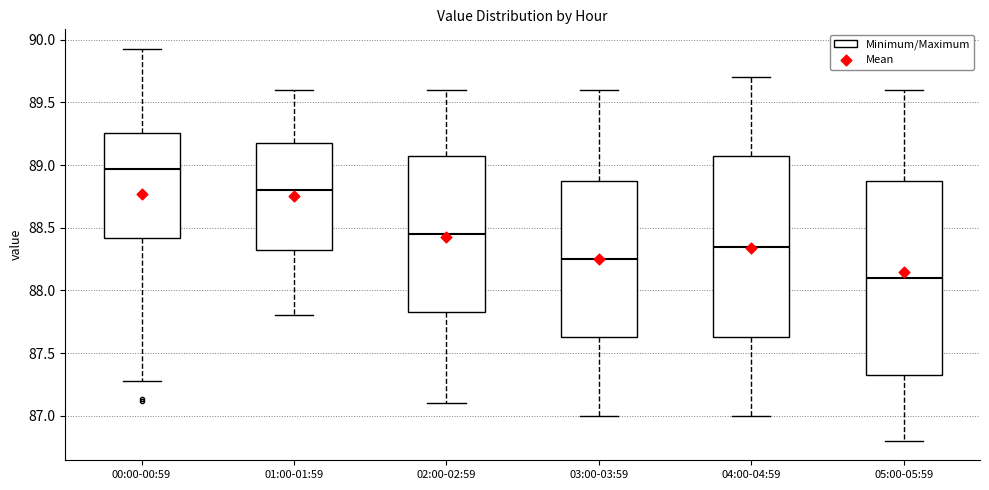

Where does the median line of the box for 00:00-00:59 sit on the y-axis? The values are not printed on the chart, so give them approximately, as read against the axis.

88.95